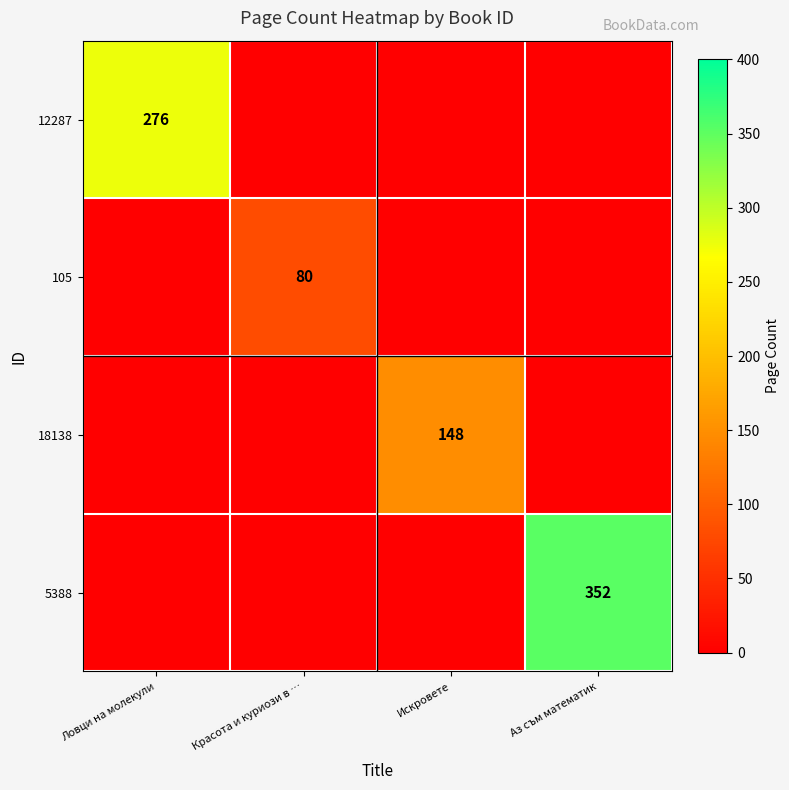

What is the sum of all 5388 values?

352